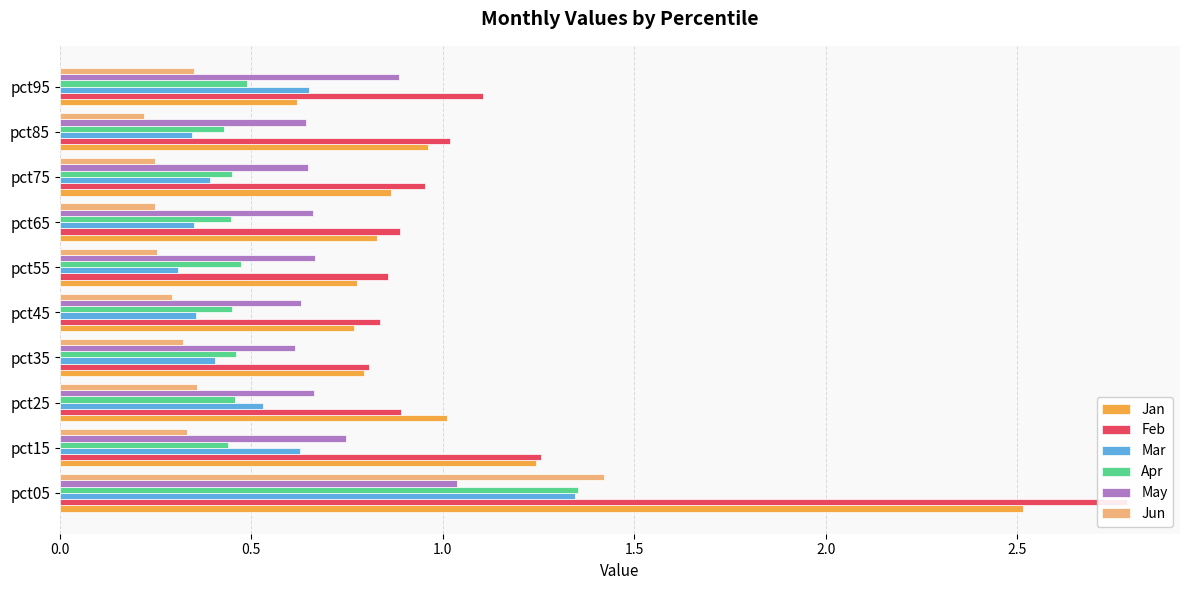

At how many categories does at least one series exceed 0?

10